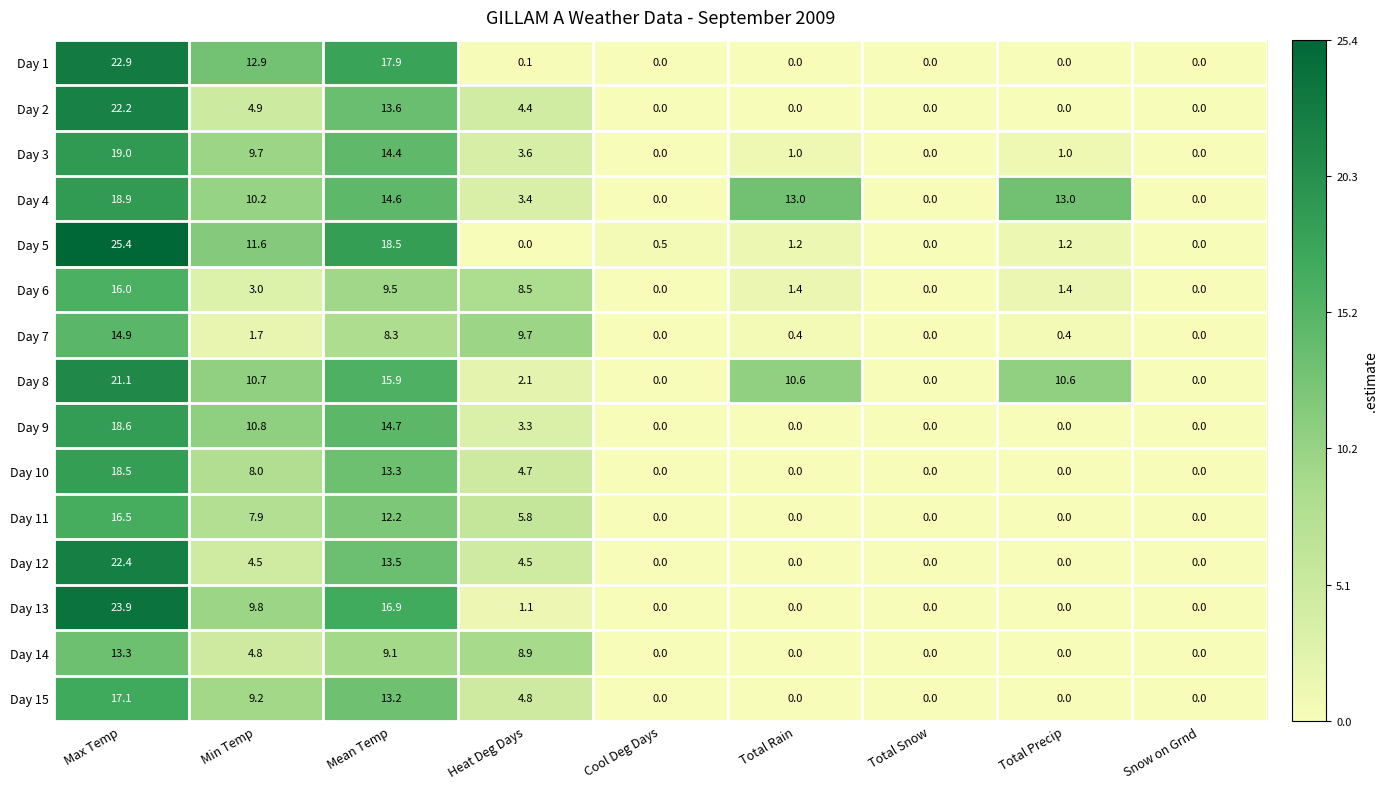

What value does the Day 1 series have at Min Temp?

12.9